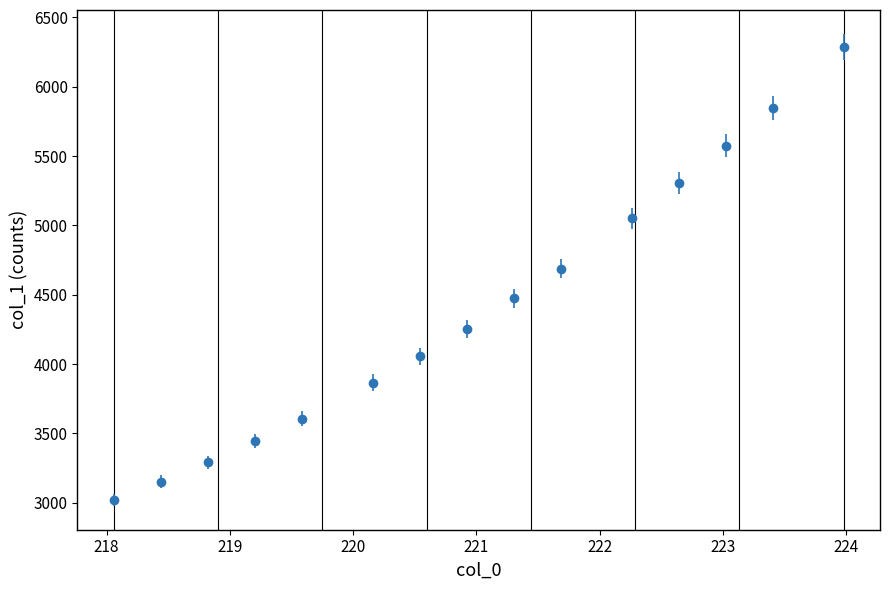

True or false: the data has more than 0 interior local peaks.

False